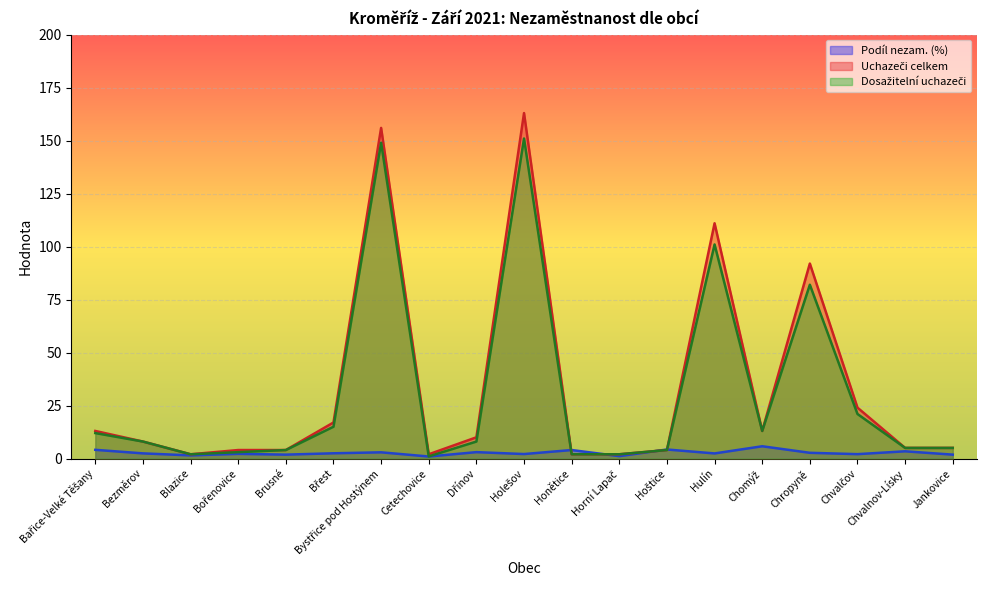

The value of Dosažitelní uchazeči at Bystřice pod Hostýnem is 253.0. True or false?

False